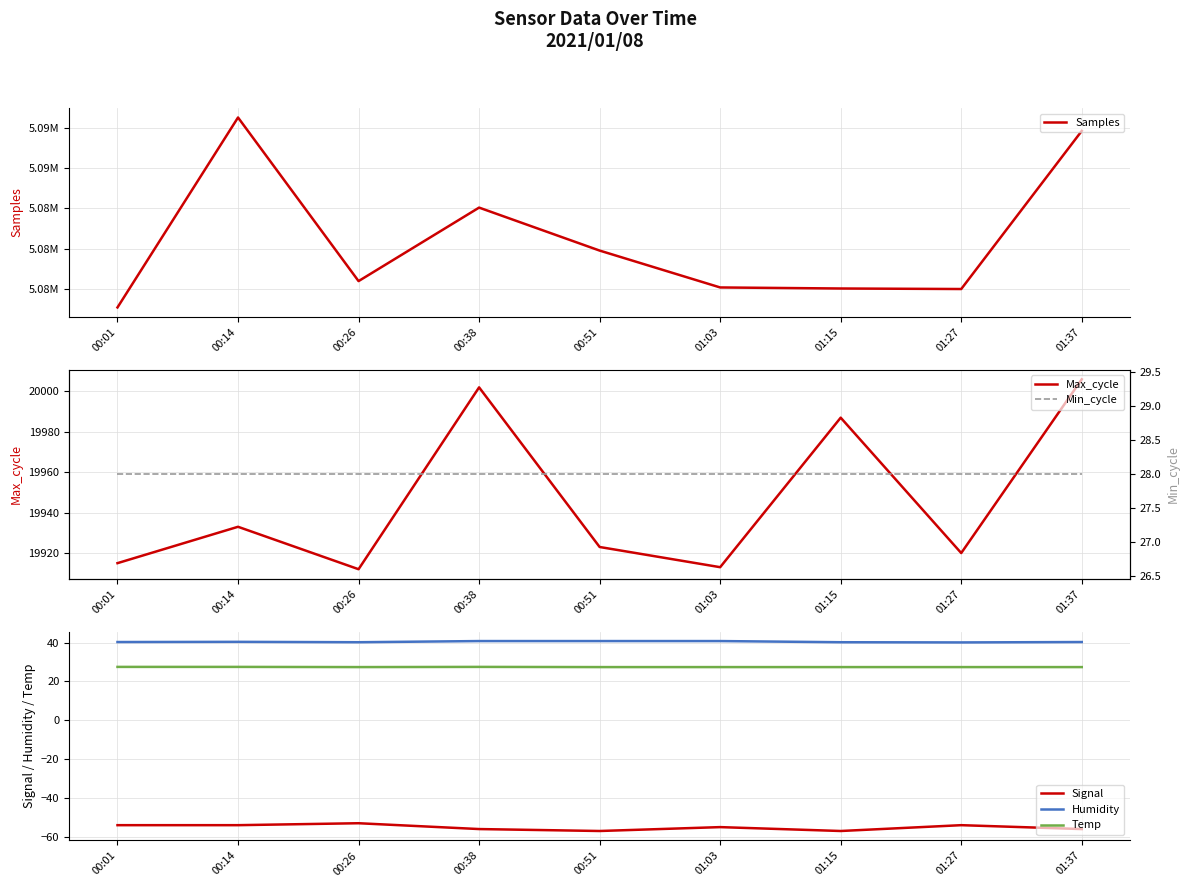

True or false: Temp and Max_cycle cross at least once.

False